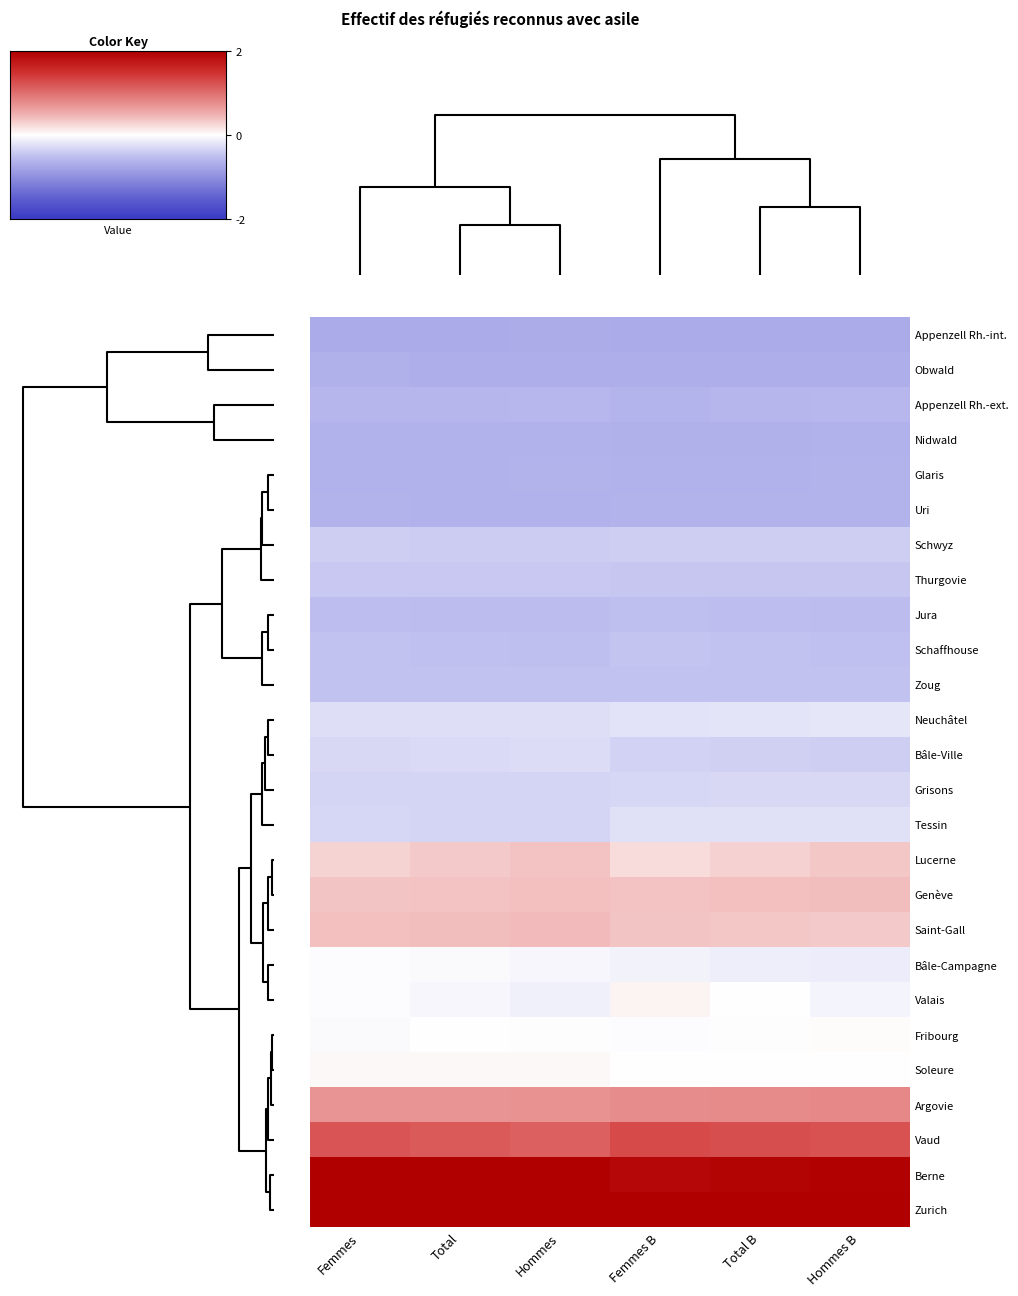

Which label corresponds to the smallest value in the chart?

Femmes B